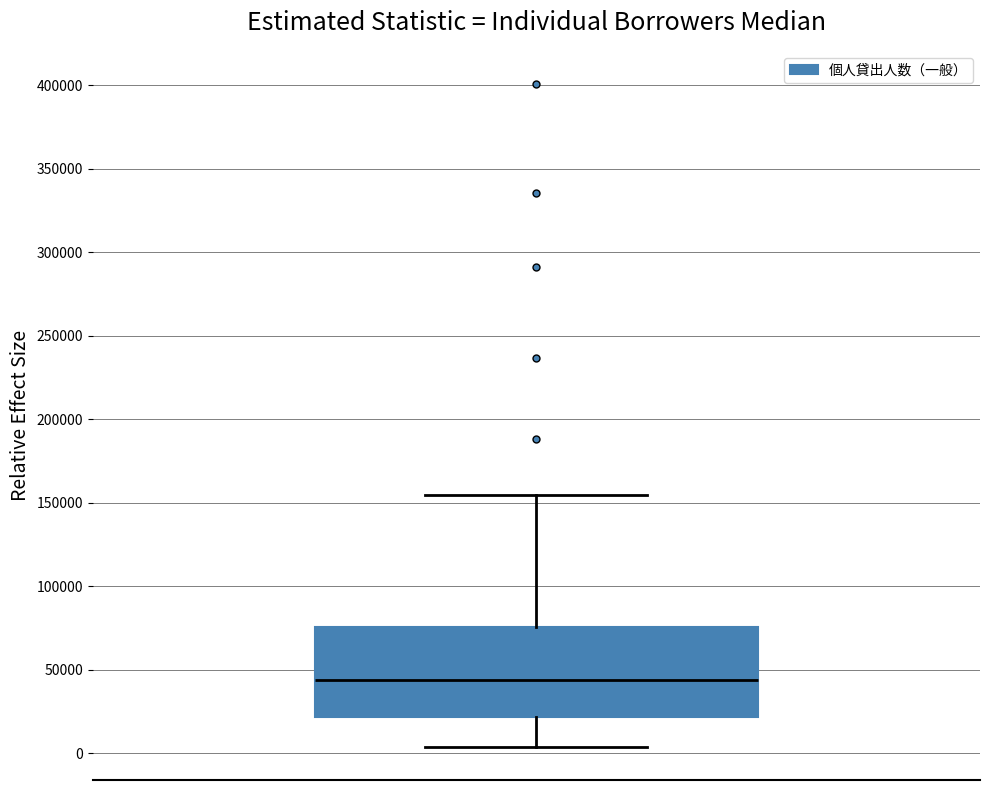

Transcribe this box plot: give where the median line is, the range the box spans, and where the two whiskers end, as read against the y-axis. The values are not printed on the chart, so give them approximately, as read against the axis.

median 45000, box 20000 to 75000, whiskers 5000 to 155000